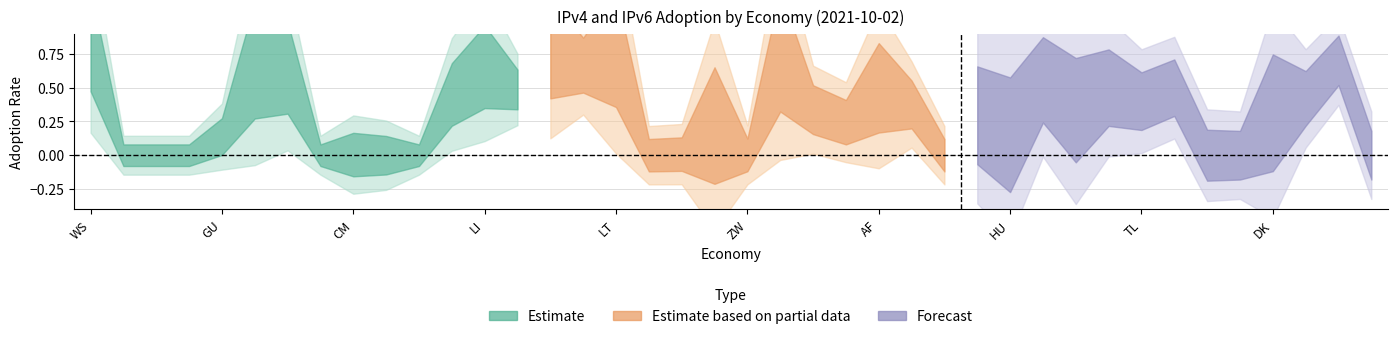

The value of IPv6 adoption at CM is 0.1. True or false?

False